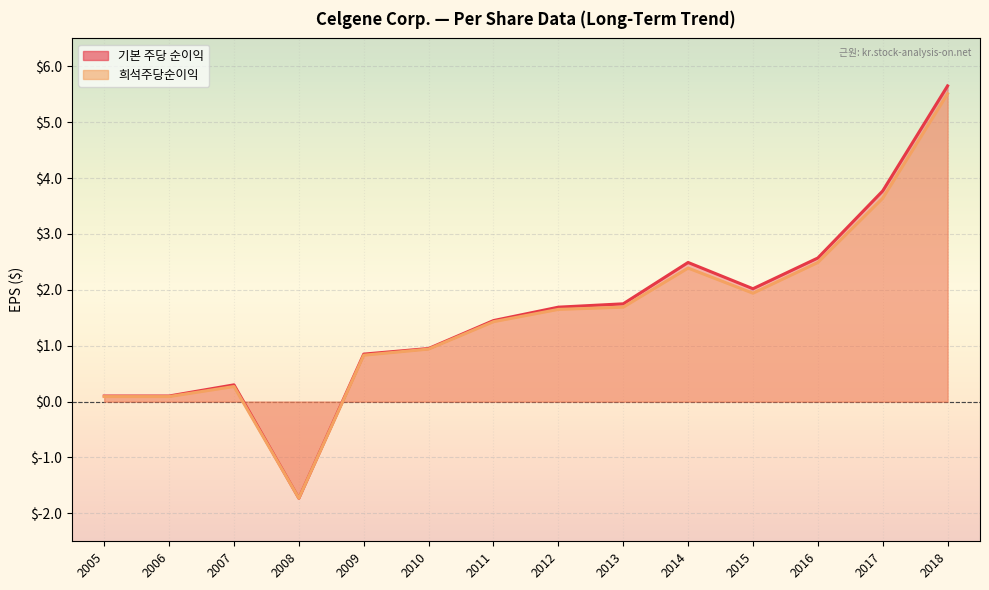

What are all the series names shown in the legend?

기본 주당 순이익, 희석주당순이익